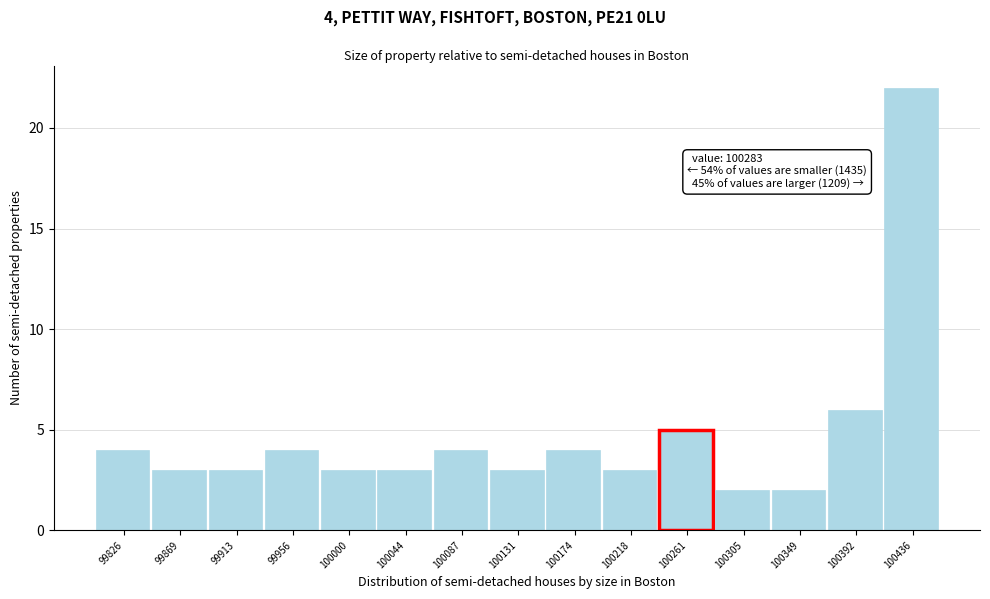

Which range on the x-axis has the tallest bar?

100415 to 100460